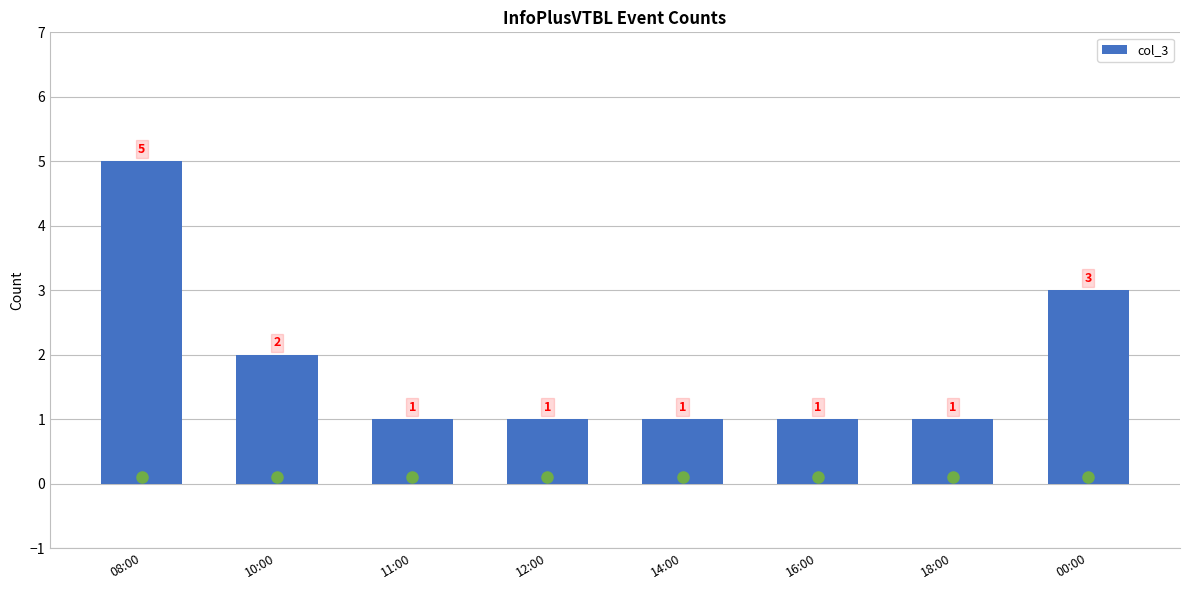

Where is the data nearest to the value 3?

00:00